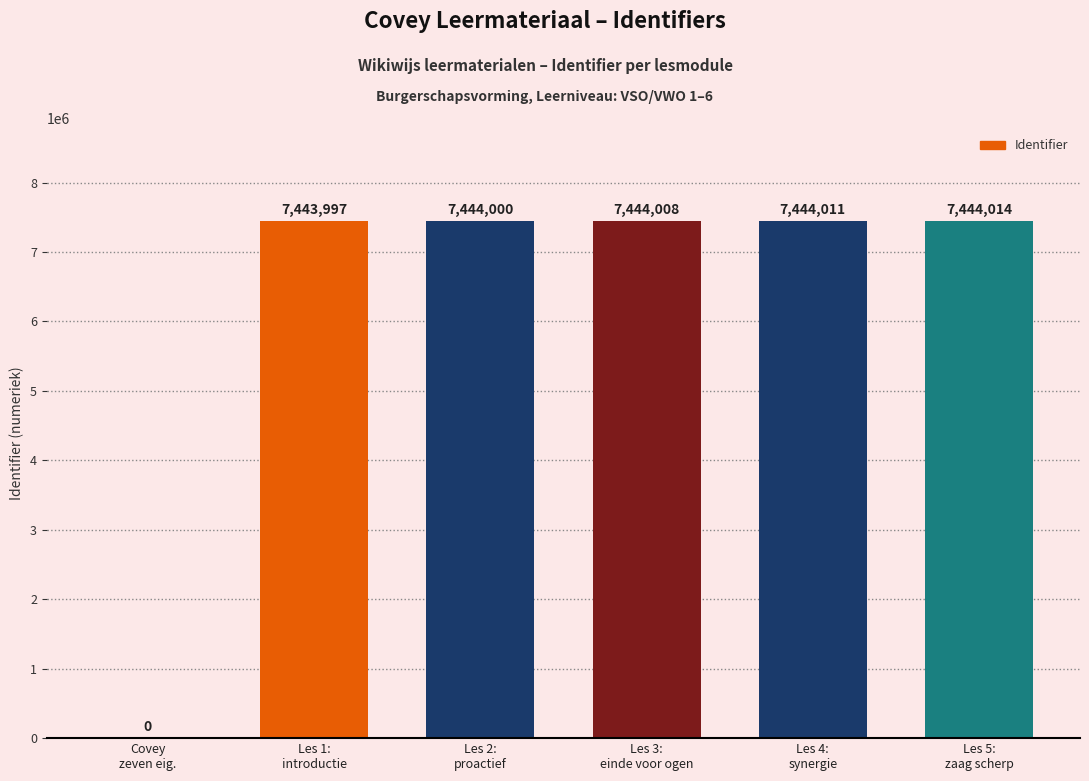

Reading left to right, extract all data points from this chart.

Covey
zeven eig.=0	Les 1:
introductie=7443997	Les 2:
proactief=7444000	Les 3:
einde voor ogen=7444008	Les 4:
synergie=7444011	Les 5:
zaag scherp=7444014